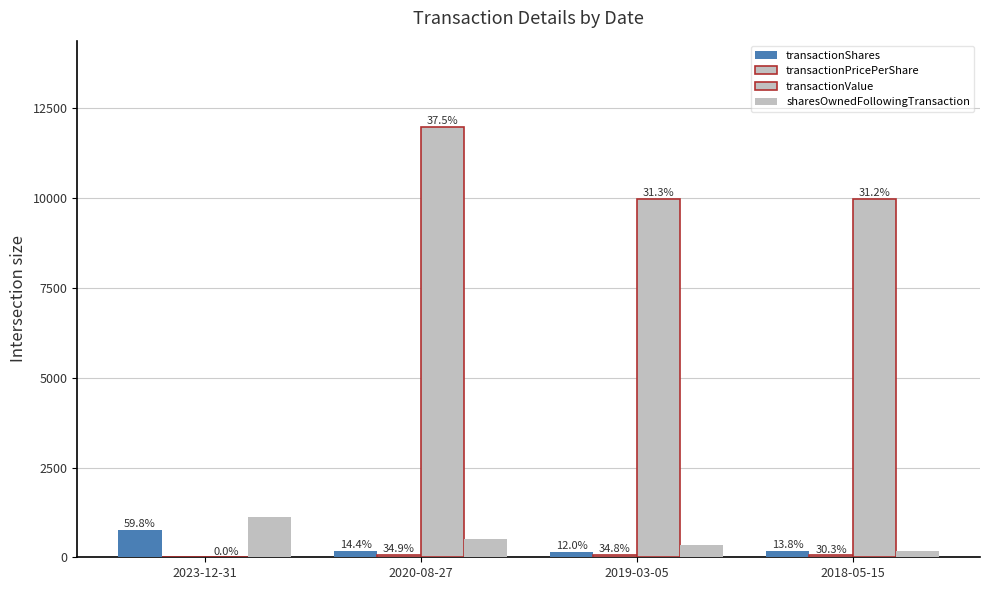

Which series has the largest range (max minus min)?

transactionValue